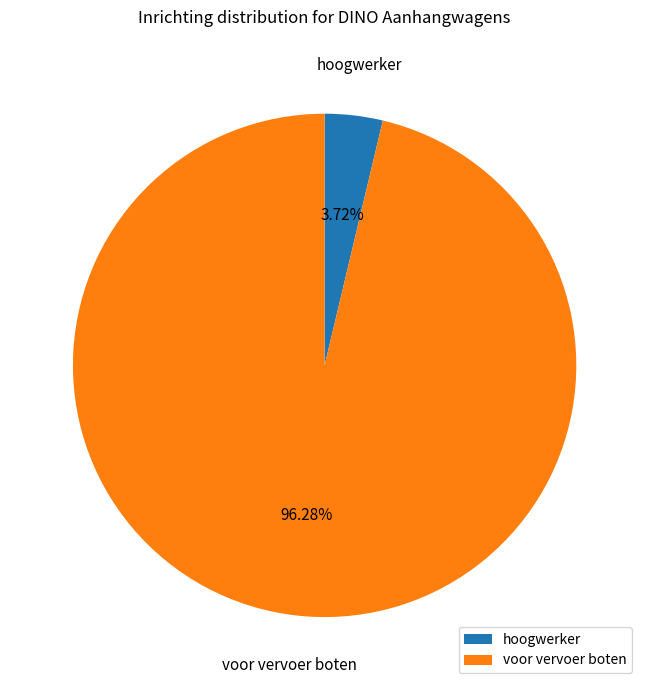

What is the ratio of the value at voor vervoer boten to the value at hoogwerker?

25.9